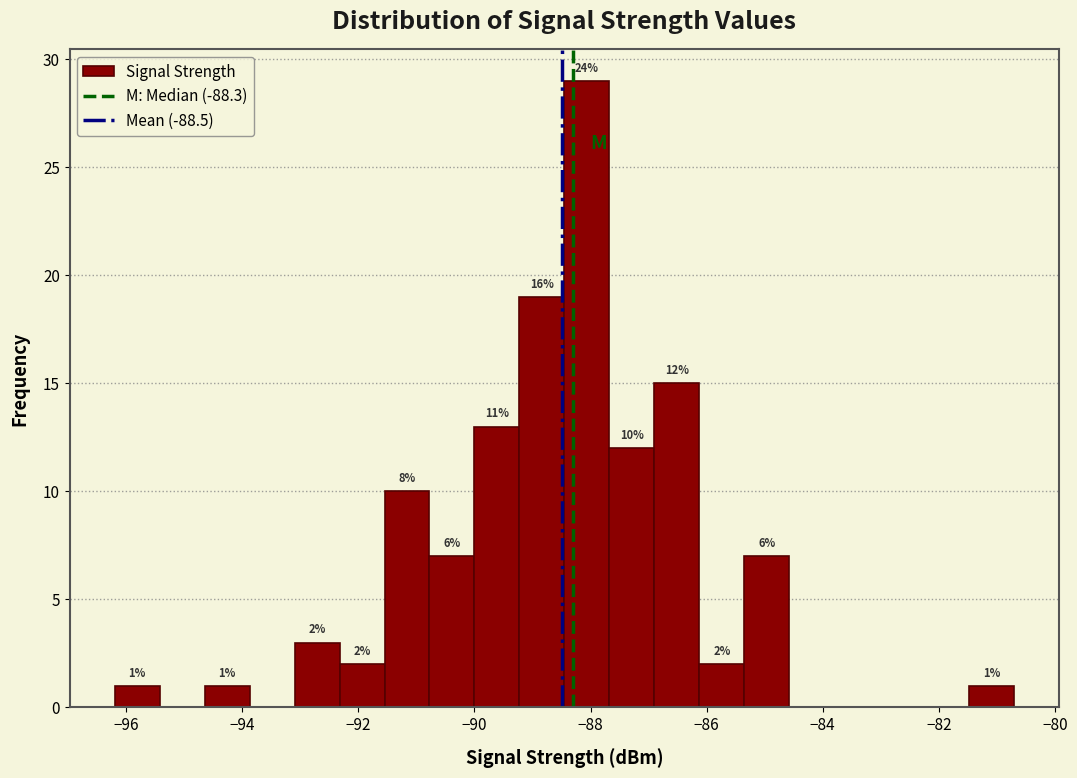

Read against the x-axis, roughly where is the centre of the tallest bar?

-88.0